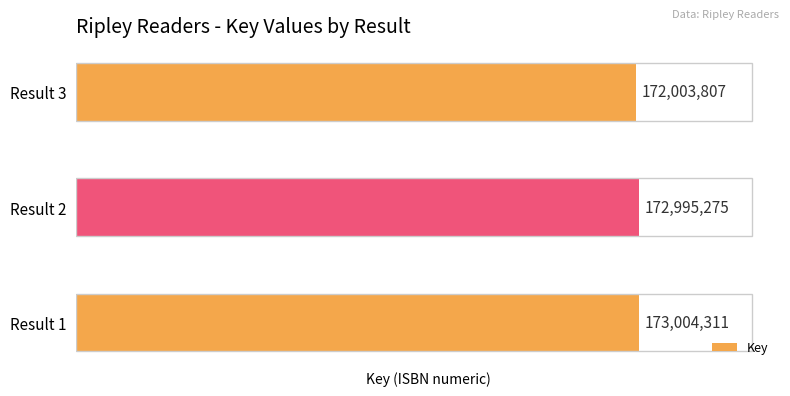

What is the approximate value at Result 1?

173004311